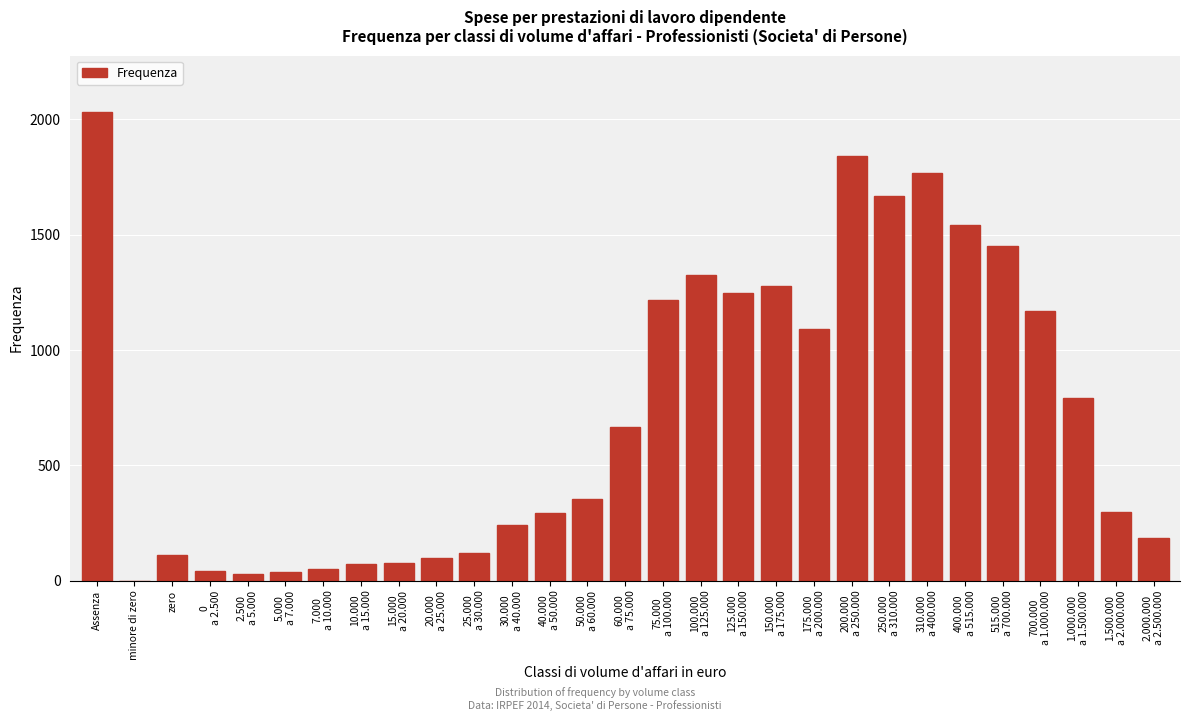

Which category has the highest value across all series?

Assenza